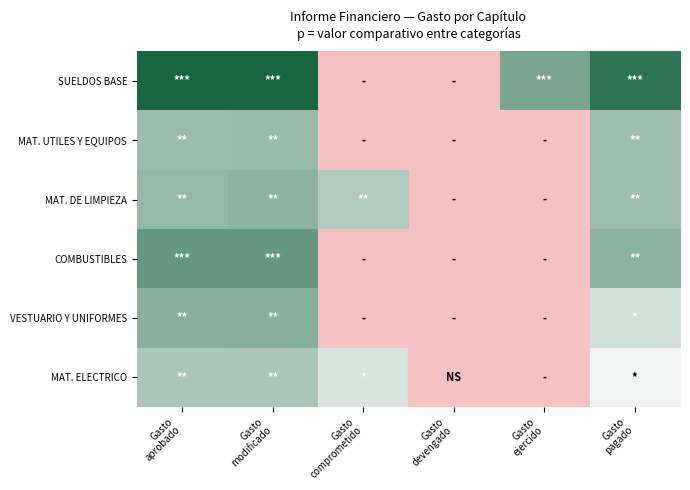

What is the spread (max minus min) of values at Gasto
modificado?

5.6